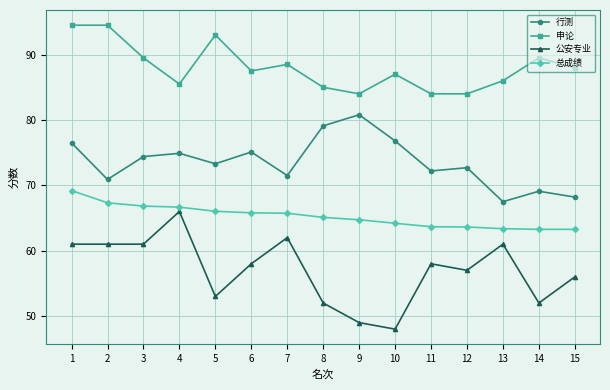

How many categories are shown in the chart?

15